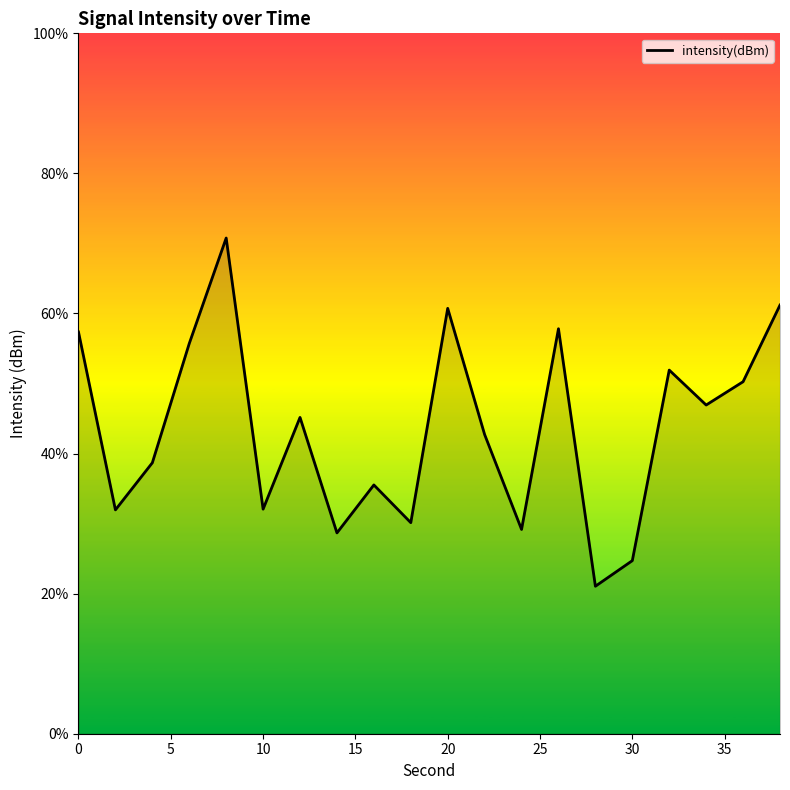

What is the minimum value shown in the chart?

21.1